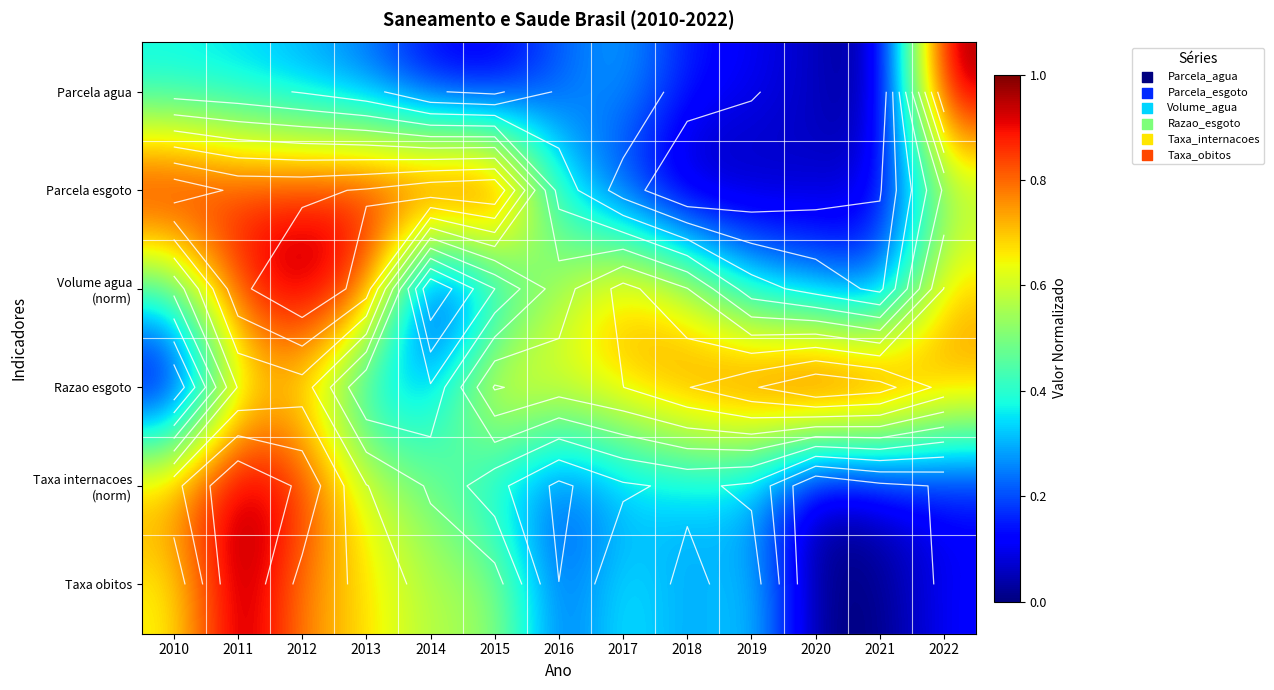

What is the difference between the maximum and minimum values in the Volume agua (norm) series?

1.0